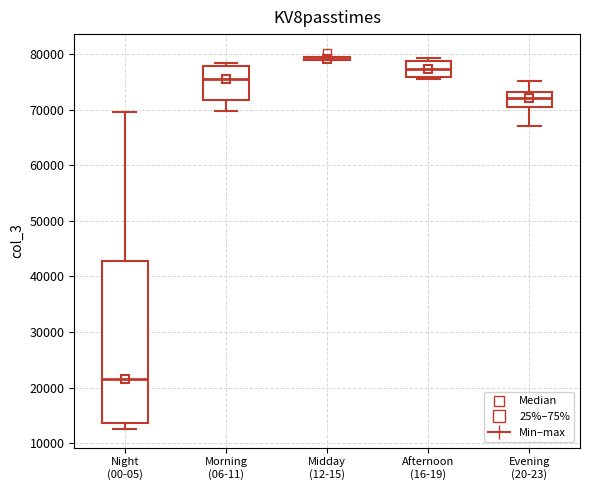

Where does the lower whisker of the box for Morning (06-11) end on the y-axis? The values are not printed on the chart, so give them approximately, as read against the axis.

70000